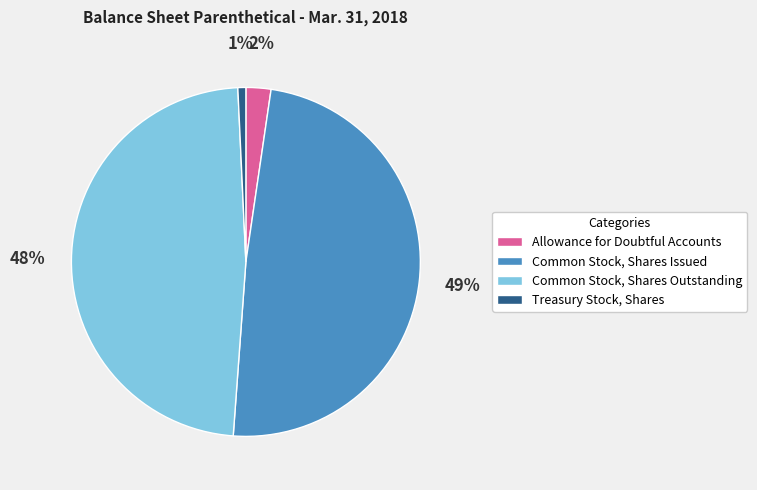

What percentage is the Allowance for Doubtful Accounts slice, to the nearest percent?

2%